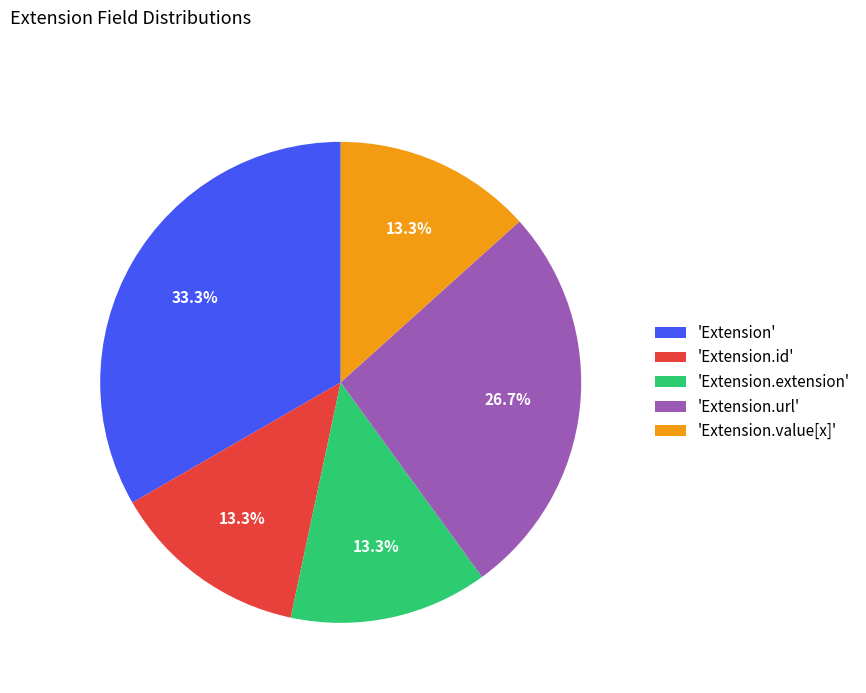

What is the ratio of the value at 'Extension.url' to the value at 'Extension.id'?

2.0